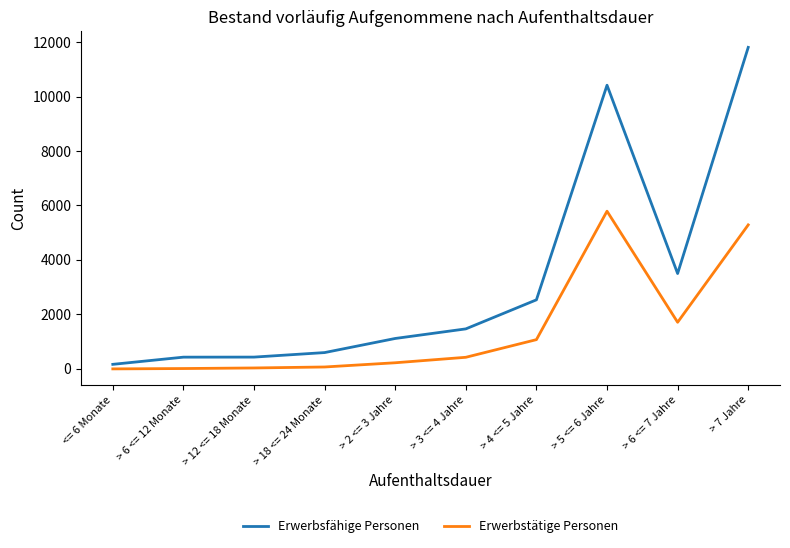

What is the difference between the highest and lowest values at > 6 <= 12 Monate?

418